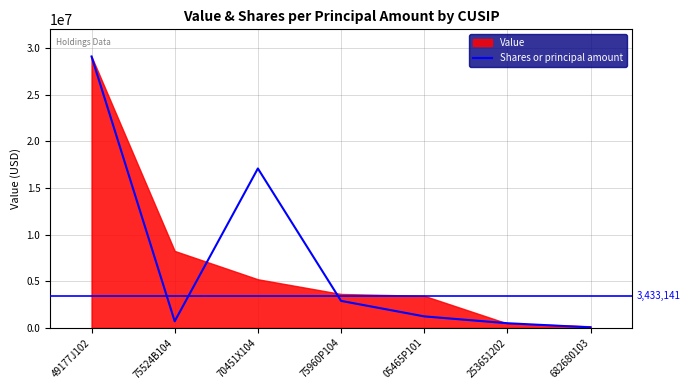

Where is the first local minimum?

75524B104